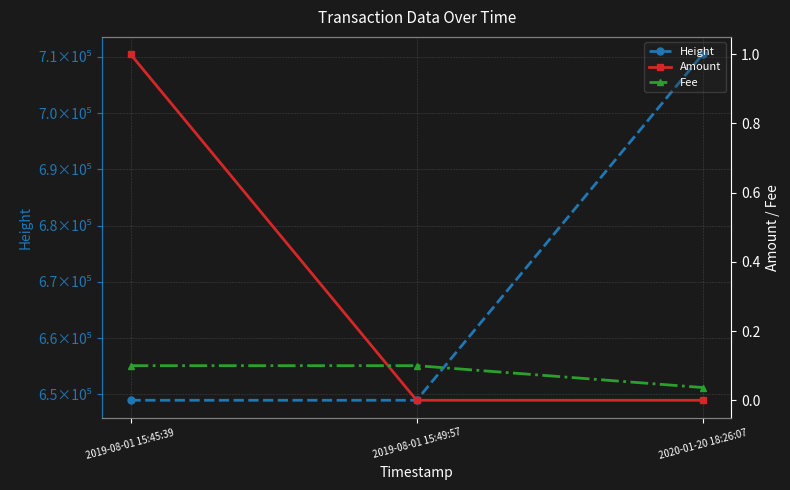

What is the sum of the Fee values at 2019-08-01 15:45:39 and 2020-01-20 18:26:07?

0.1